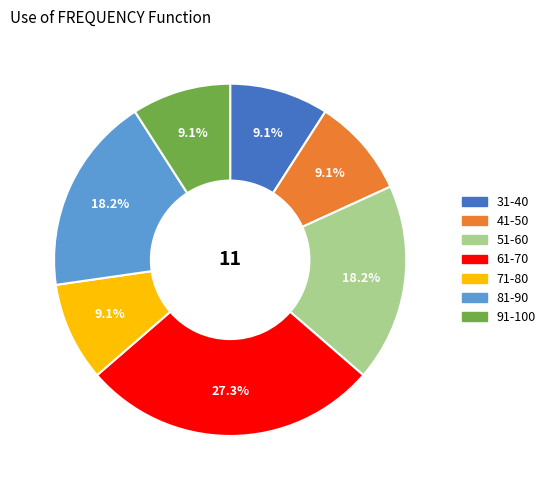

Combined, do 31-40 and 41-50 account for over 50%?

No